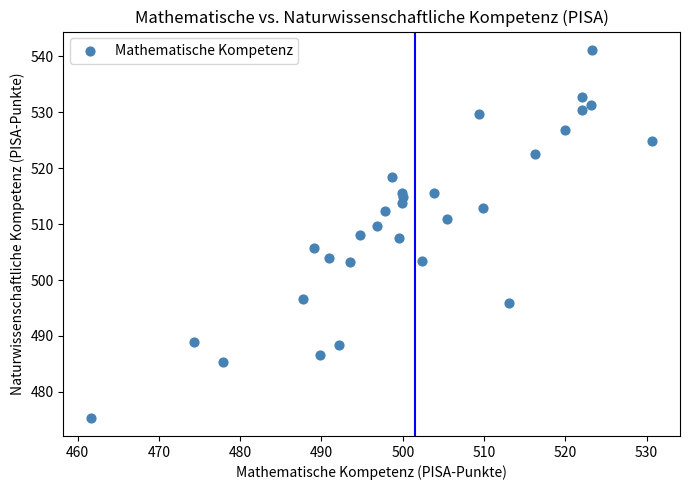

What is the range of Y values (max minus min)?

65.8